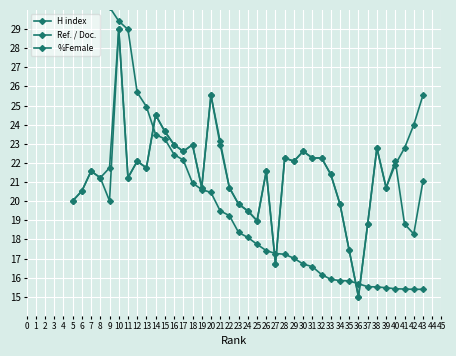

Which series ends up on top after the final intersection of %Female and Ref. / Doc.?

Ref. / Doc.